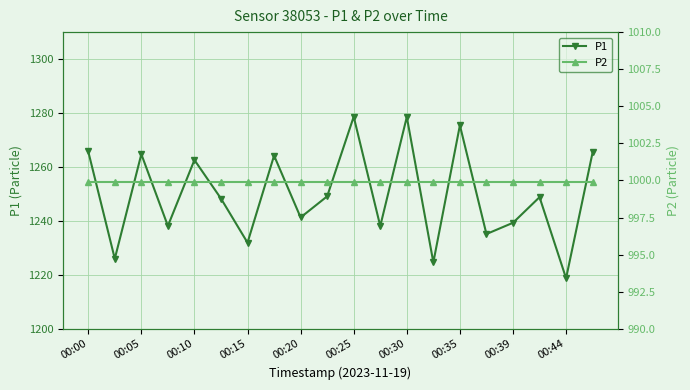

At which label is P2 closest to 999?

00:00